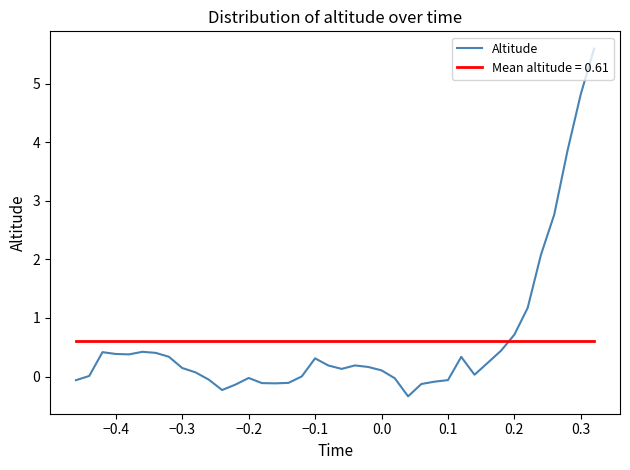

What is the minimum value shown in the chart?

-0.3